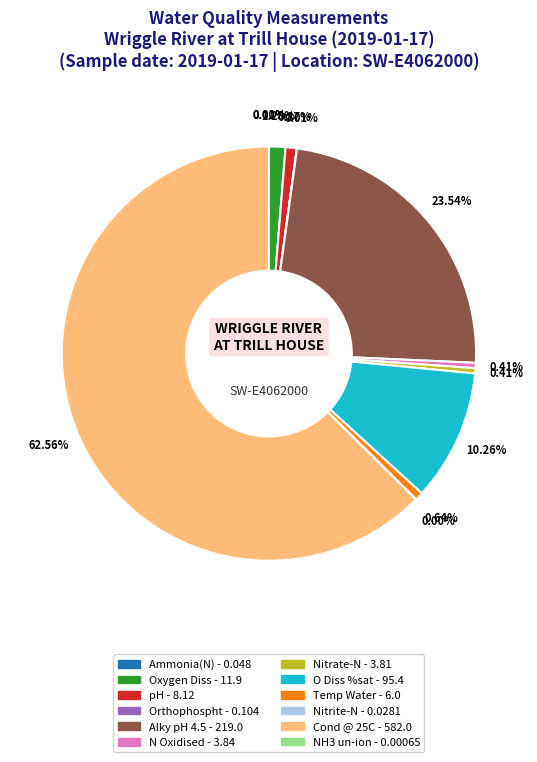

Which has a higher value, Nitrate-N or Oxygen Diss?

Oxygen Diss